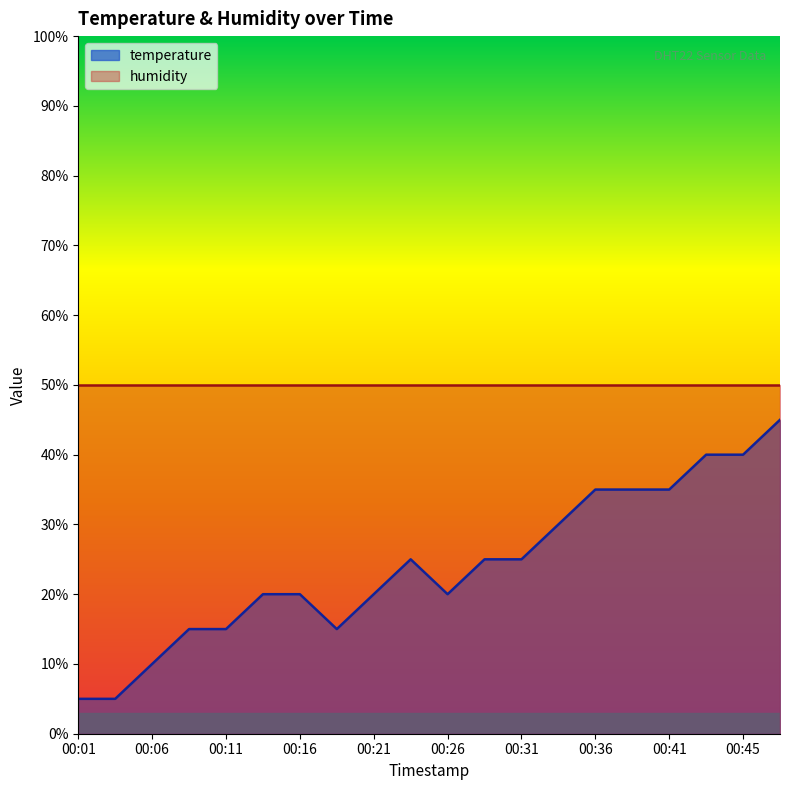

The value at 00:06 is 10.0. True or false?

True